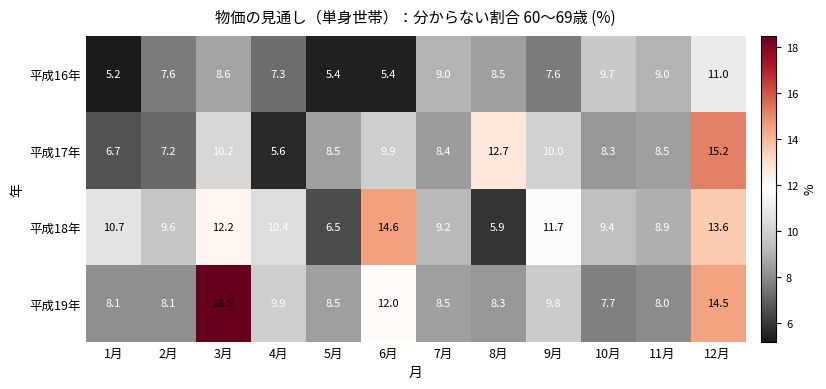

Rank the series by their maximum value, from lowest to highest.

平成16年, 平成18年, 平成17年, 平成19年